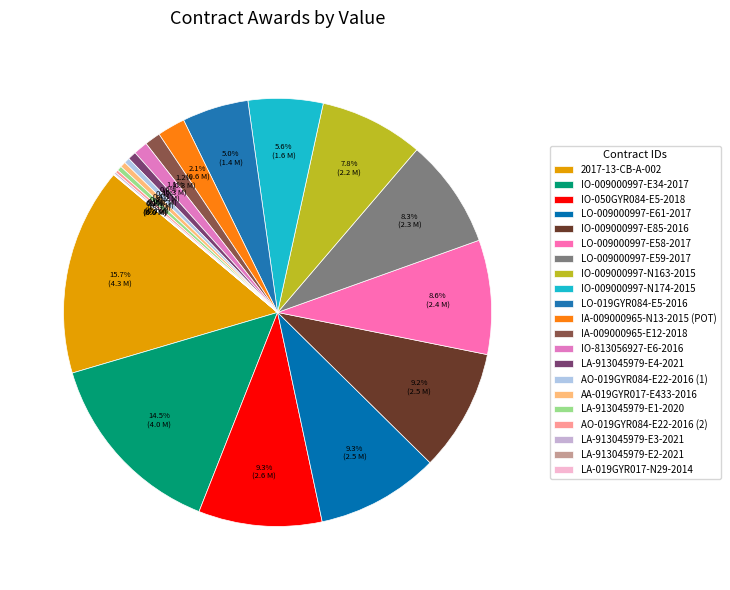

How many segments does this pie chart have?

21